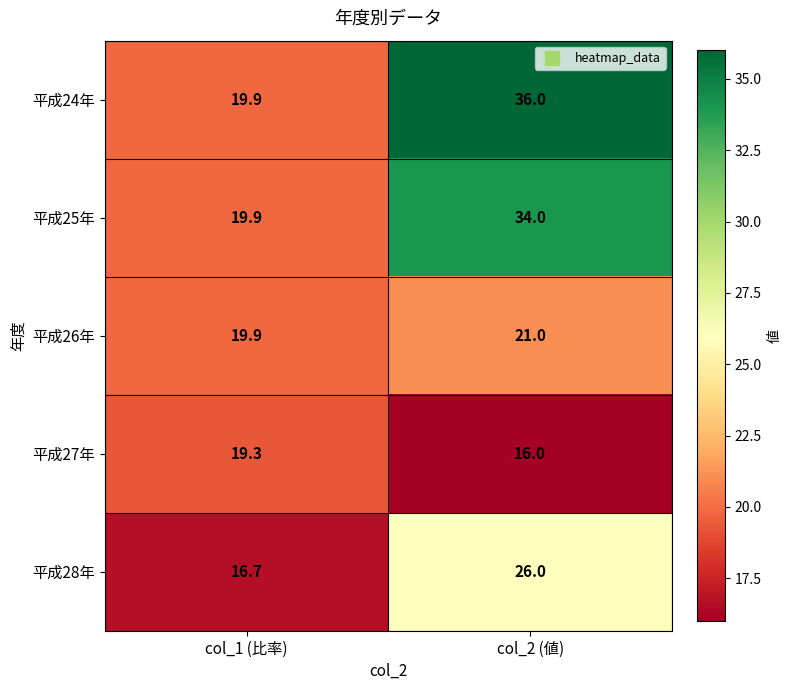

Reading left to right, what are all the values shown in this chart?

平成24年: col_1 (比率)=19.9	col_2 (値)=36.0
平成25年: col_1 (比率)=19.9	col_2 (値)=34.0
平成26年: col_1 (比率)=19.9	col_2 (値)=21.0
平成27年: col_1 (比率)=19.3	col_2 (値)=16.0
平成28年: col_1 (比率)=16.7	col_2 (値)=26.0